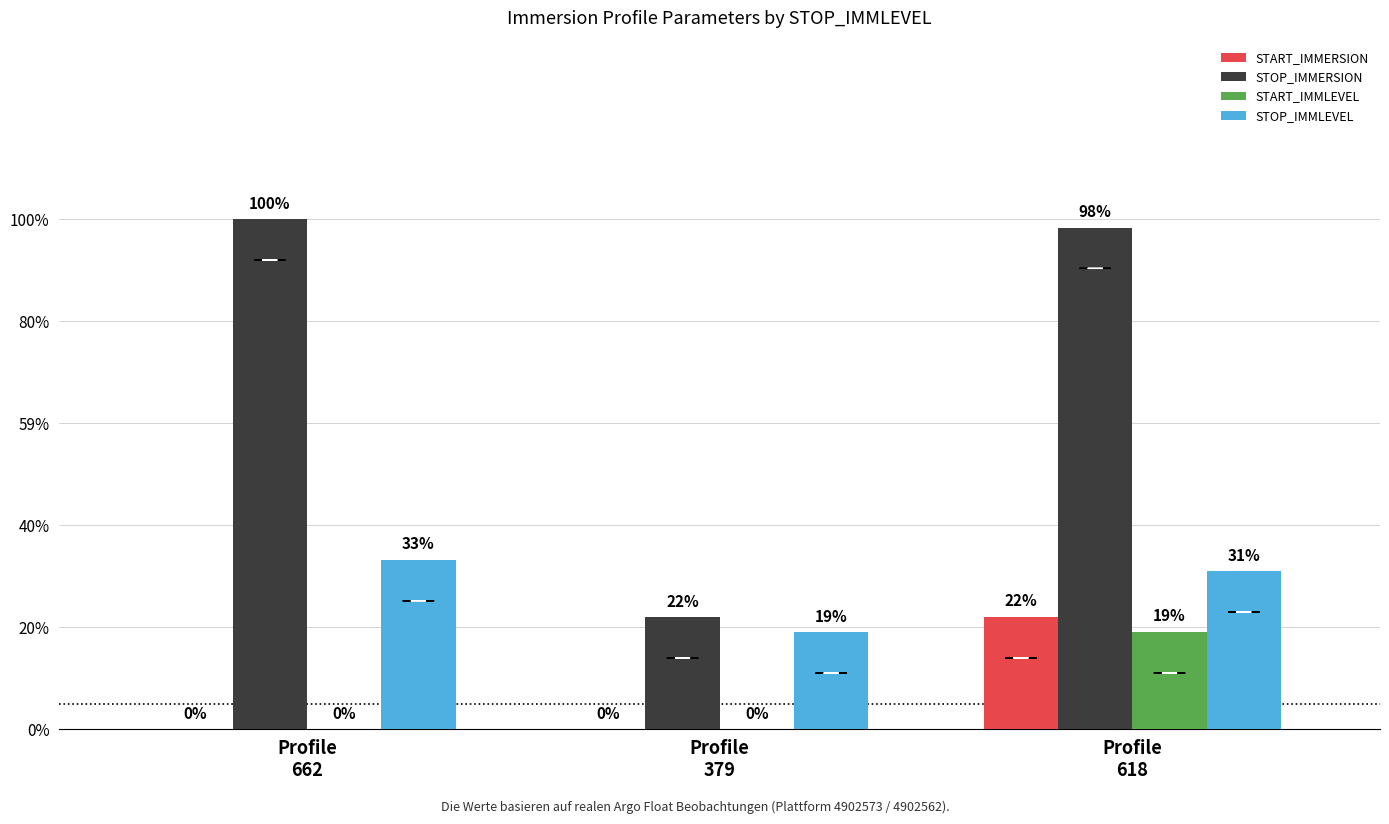

What are all the series names shown in the legend?

START_IMMERSION, STOP_IMMERSION, START_IMMLEVEL, STOP_IMMLEVEL